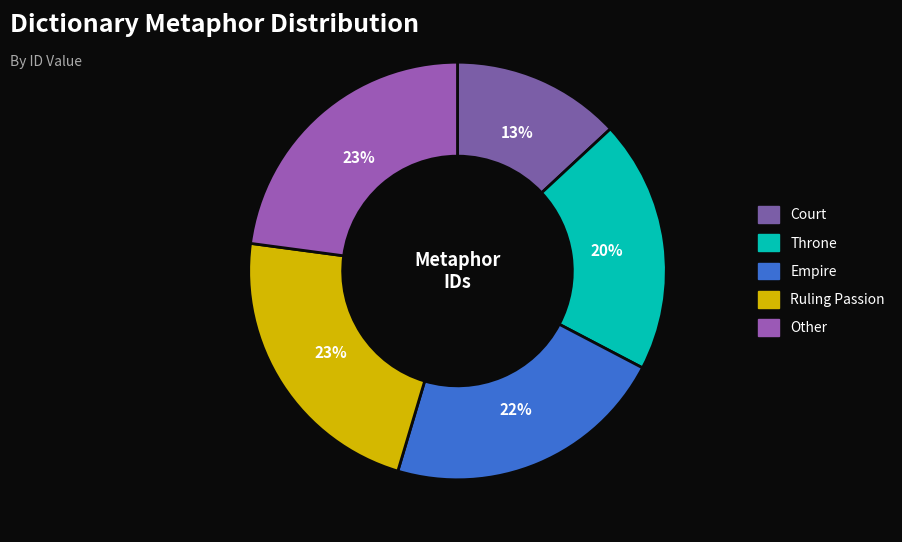

Do Empire and Throne together represent more than half of the pie?

No